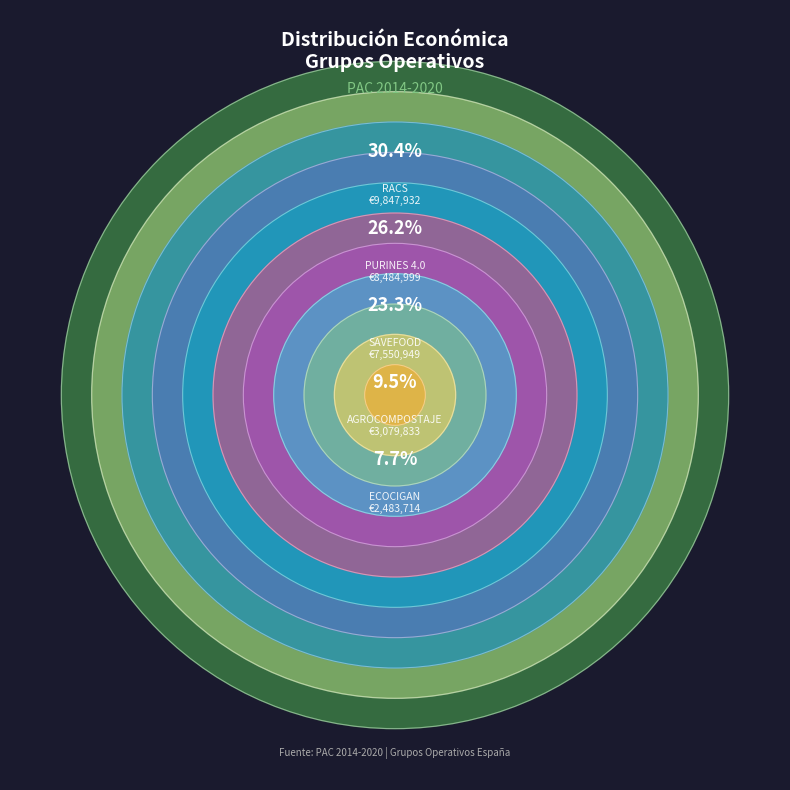

The RACS slice represents 39% of the pie. True or false?

False